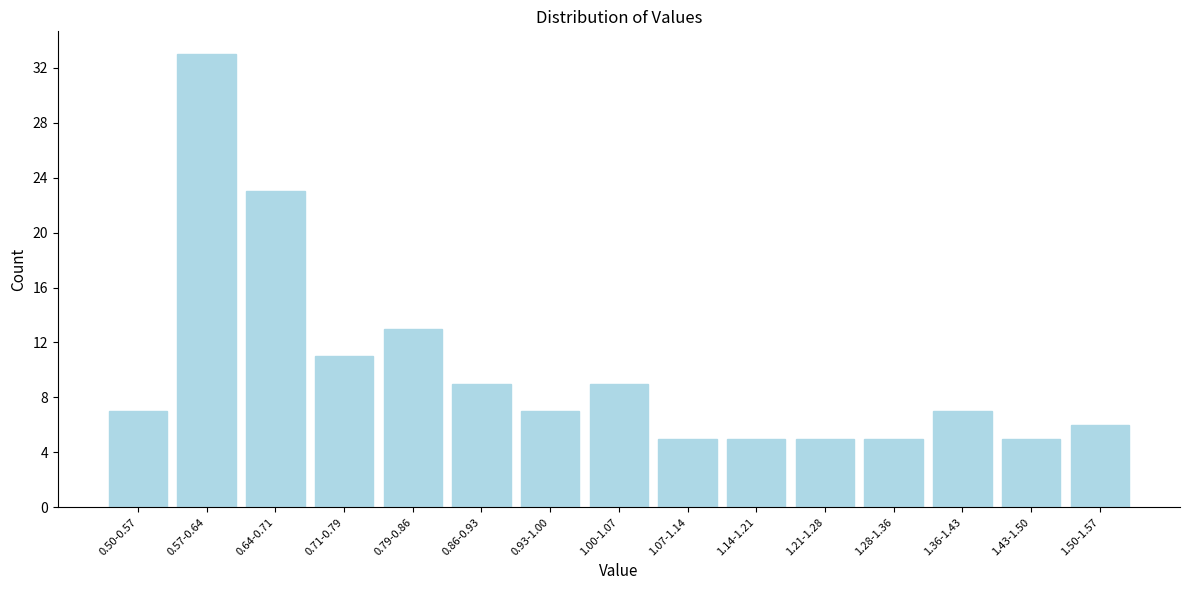

Reading left to right, transcribe all the data shown in this chart.

7	33	23	11	13	9	7	9	5	5	5	5	7	5	6